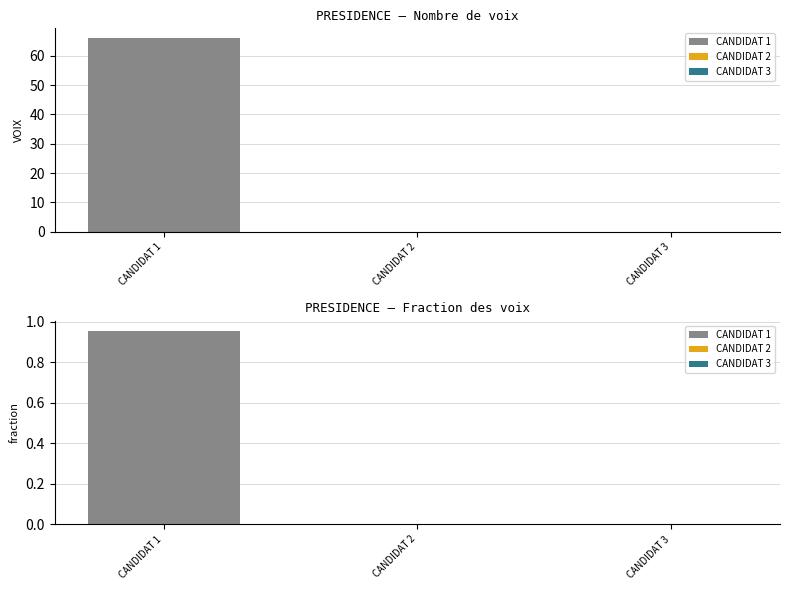

How many bars are there in total?

6